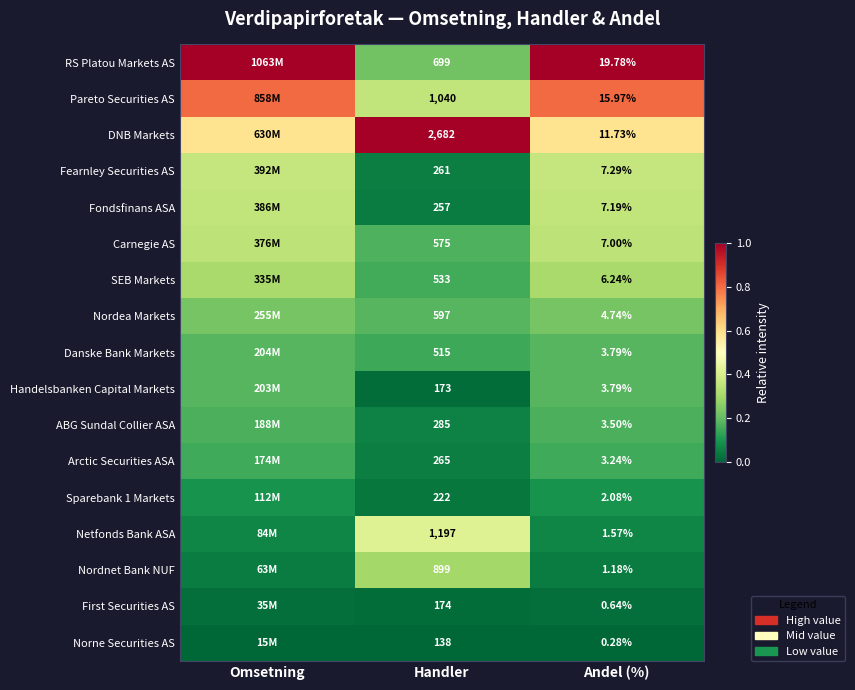

Which series changed the most between Handler and Andel (%)?

DNB Markets